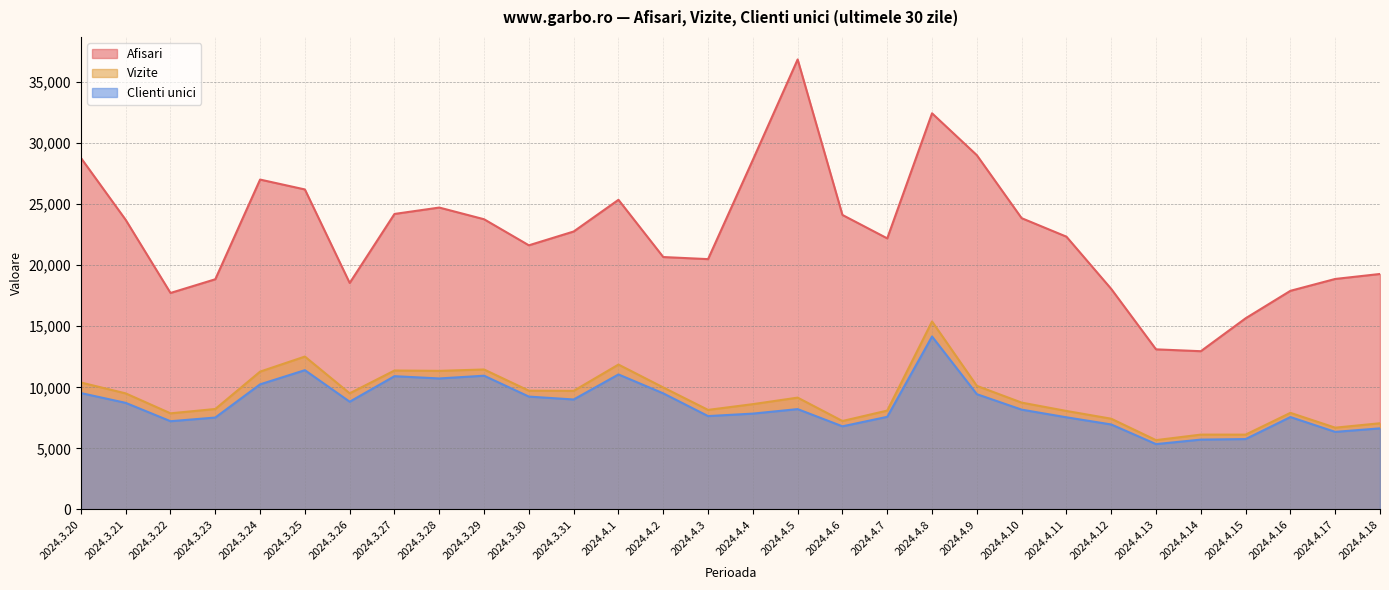

At which category does the chart reach its peak across all series?

2024.4.5